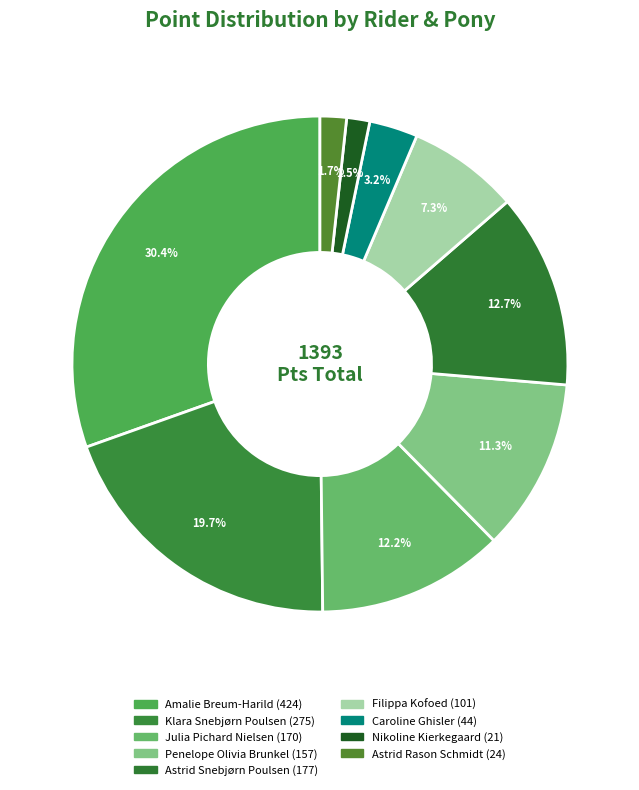

Count the number of slices in the pie.

9